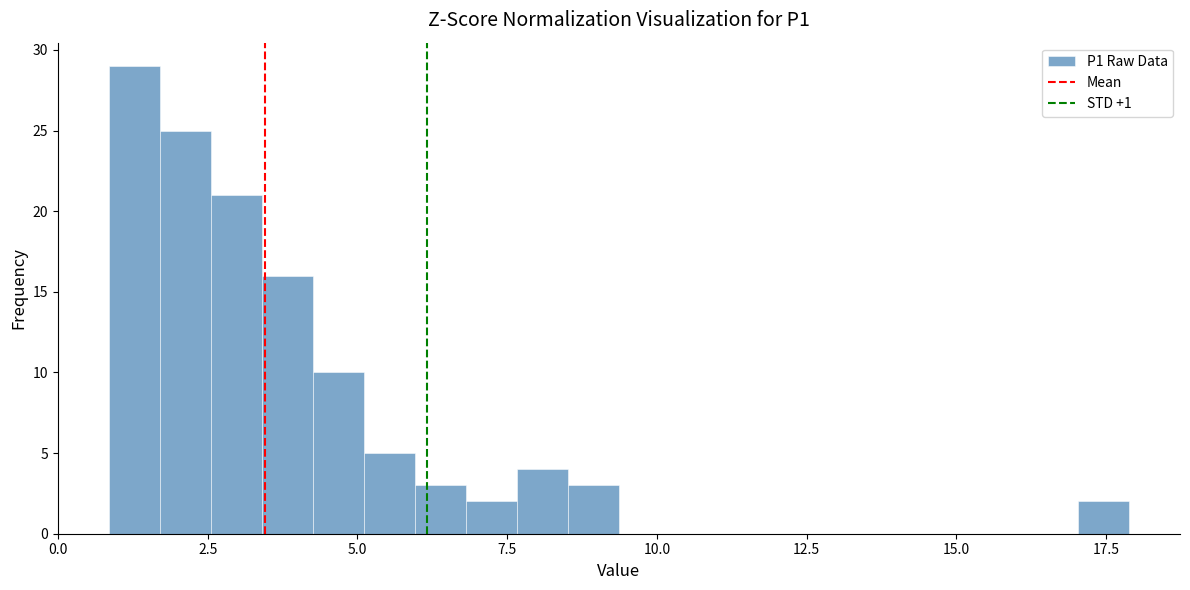

Around what value on the x-axis is the tallest bar? Give the approximate position of its centre, as read against the axis.

1.5